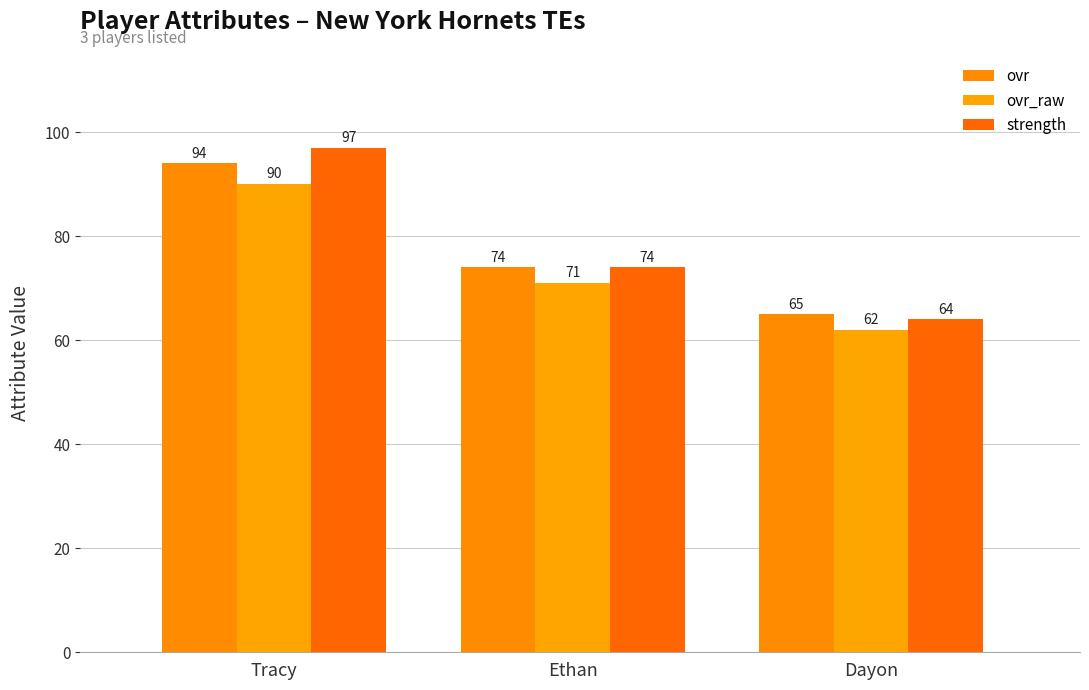

What is the label of the 1st bar from the left?

Tracy